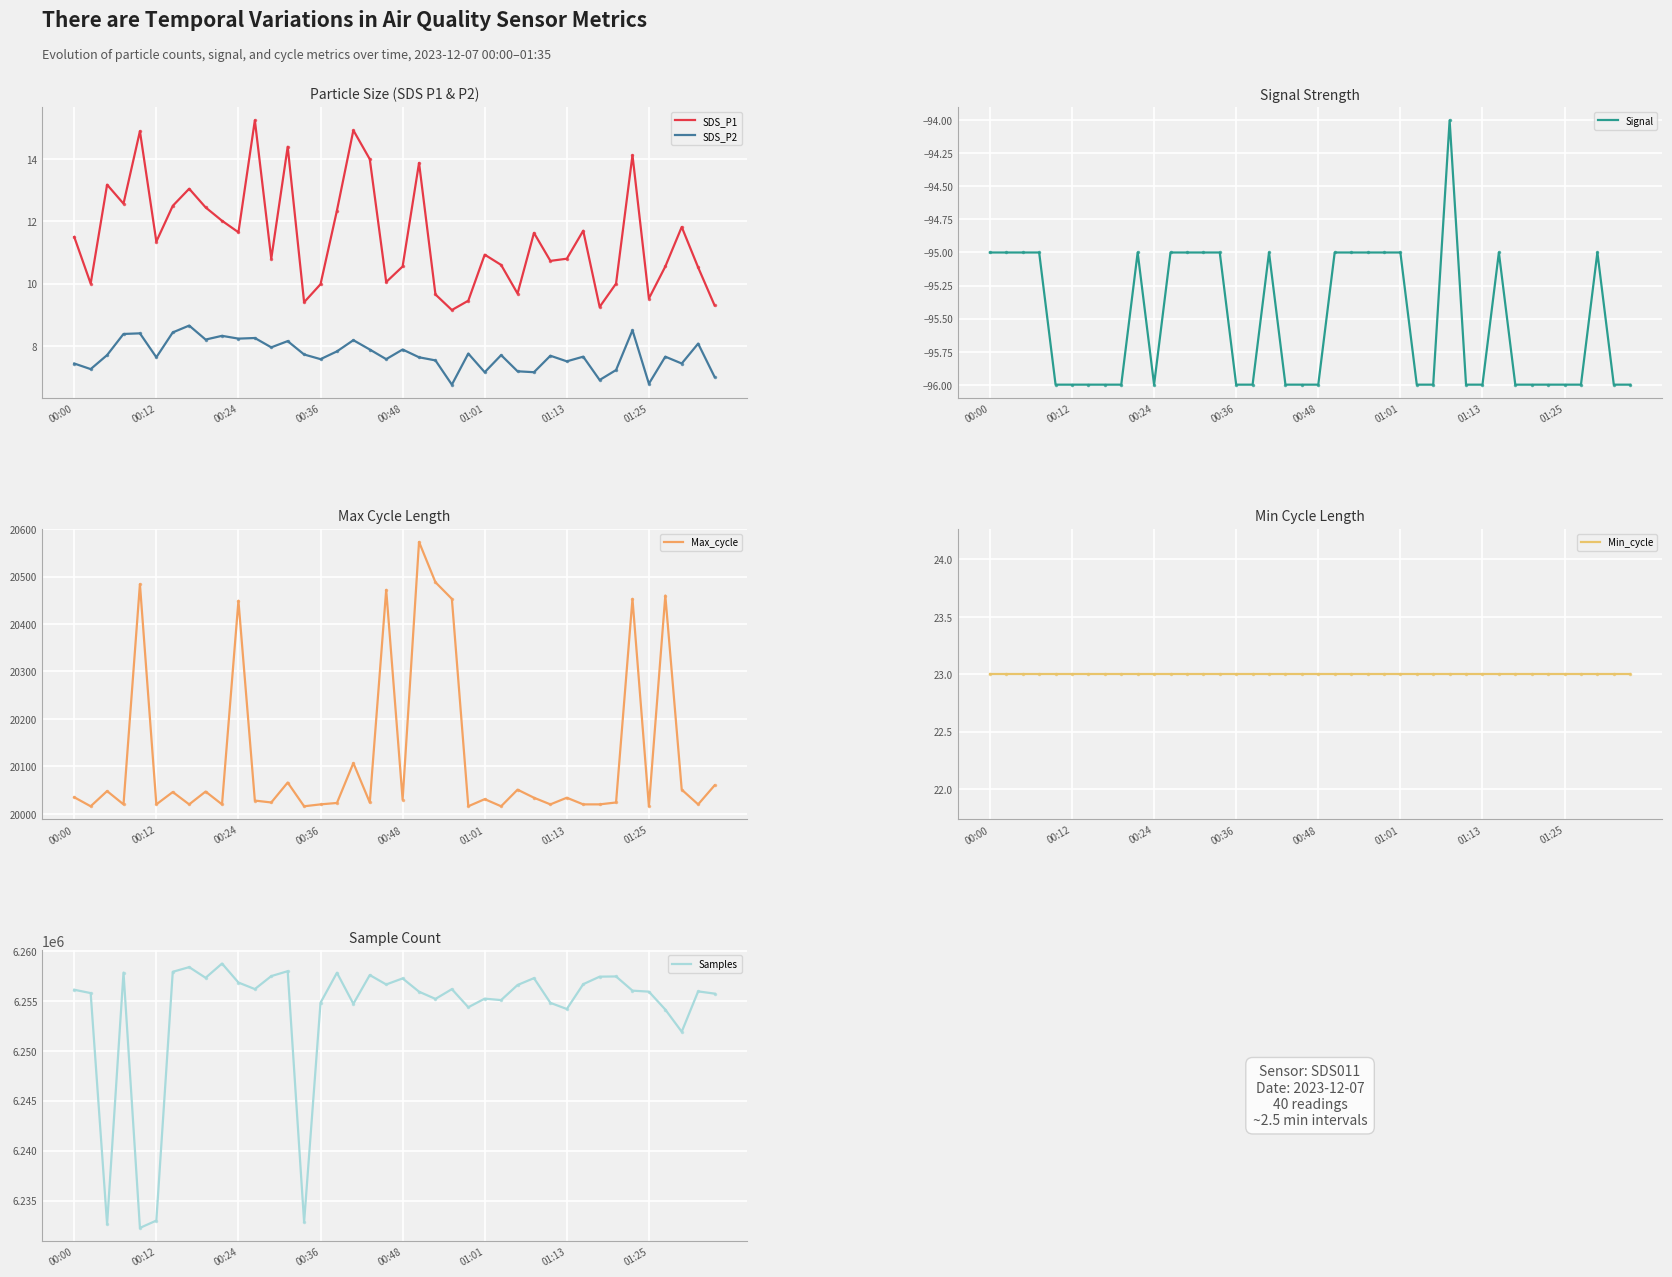

Which series has the largest total across all categories?

Samples